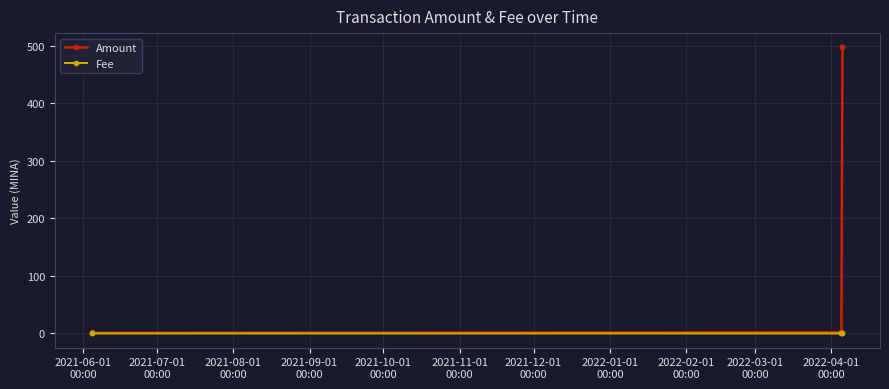

How many lines are shown in the chart?

2